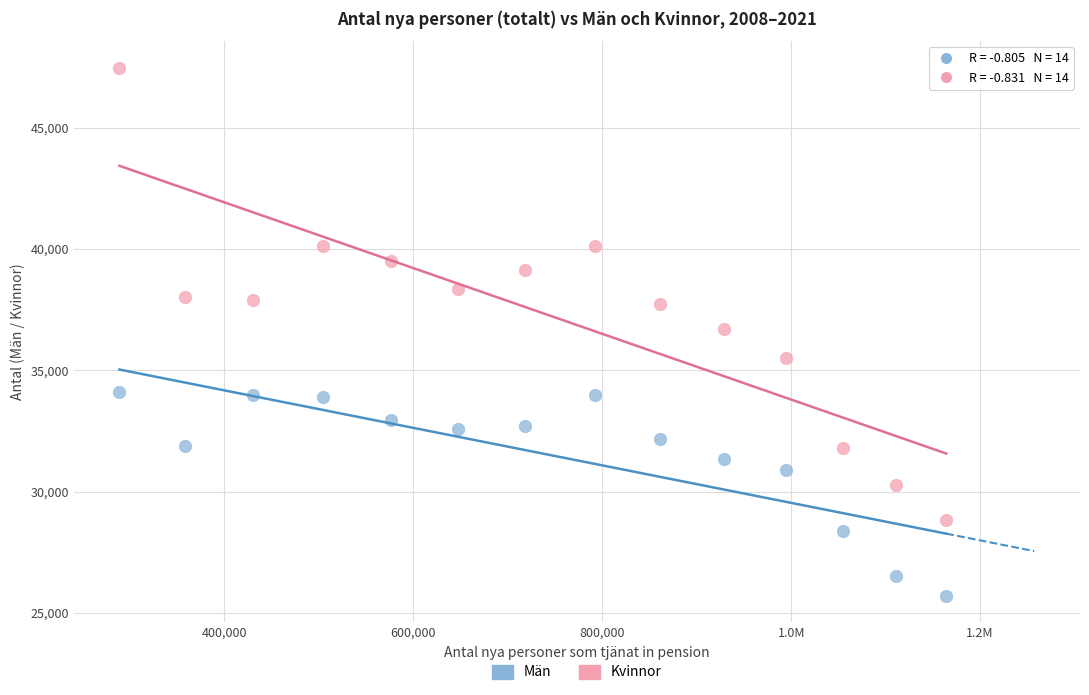

Which series reaches the minimum Y coordinate?

Män